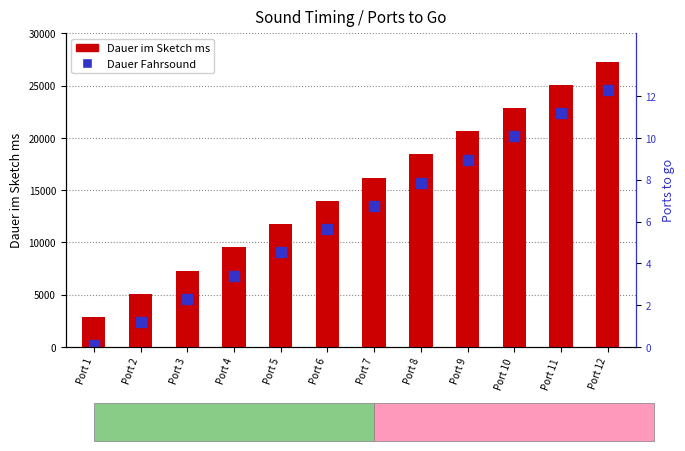

Is it true that Dauer im Sketch ms equals 11757 at Port 5?

True